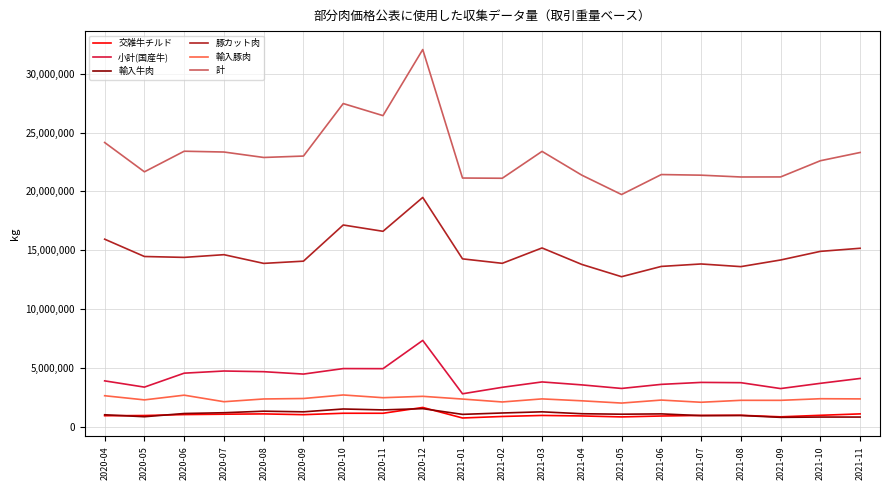

What is the smallest value displayed?

755989